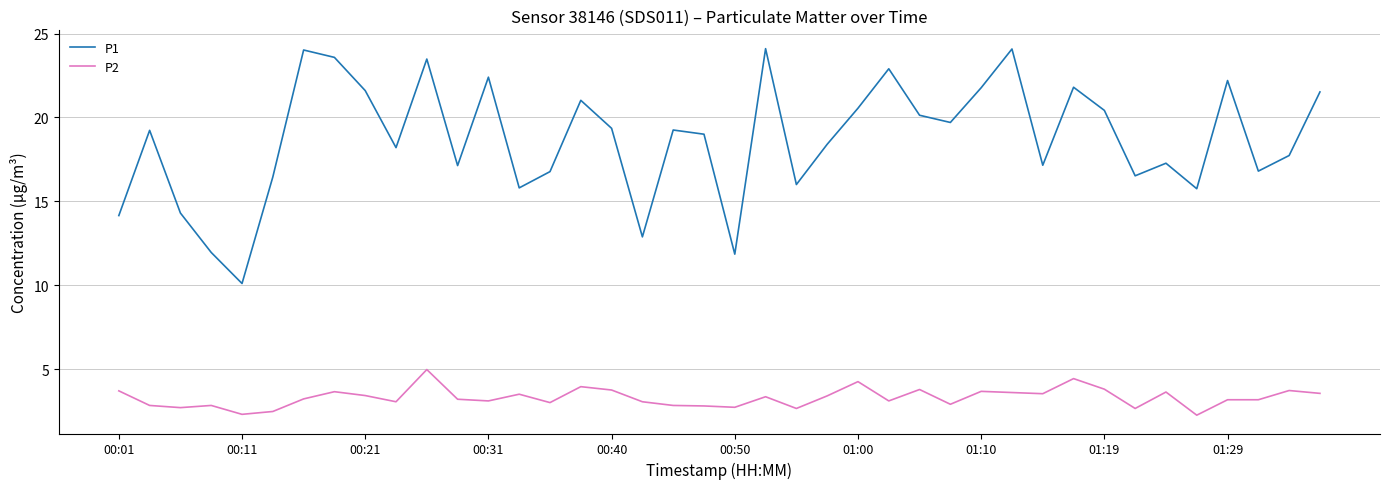

Rank the series by their maximum value, from highest to lowest.

P1, P2